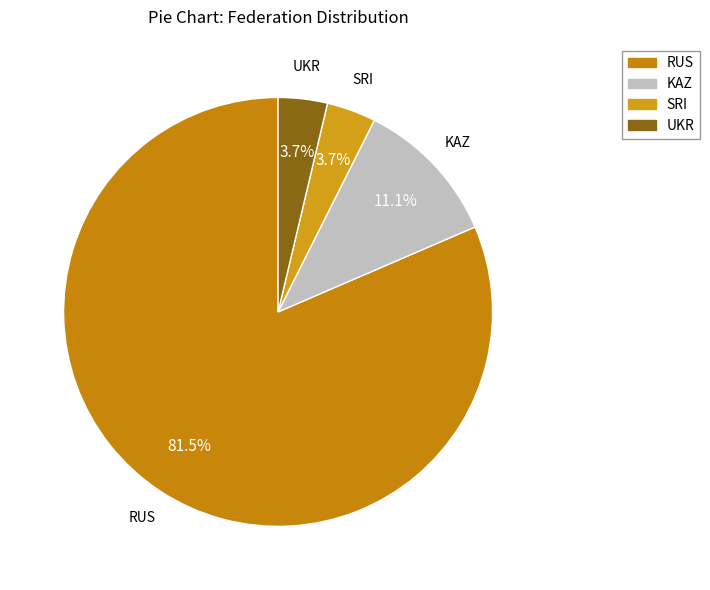

What is the ratio of the value at RUS to the value at UKR?

22.0